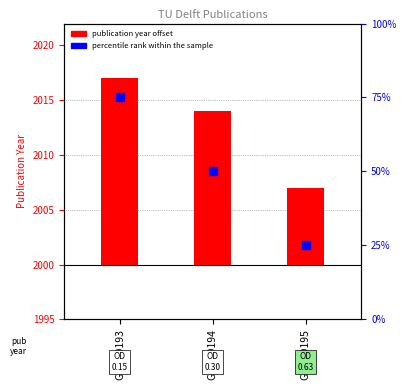

Is the value of publication year (offset from 2000) at GSM99195 greater than the value of percentile rank within sample at GSM99194?

No